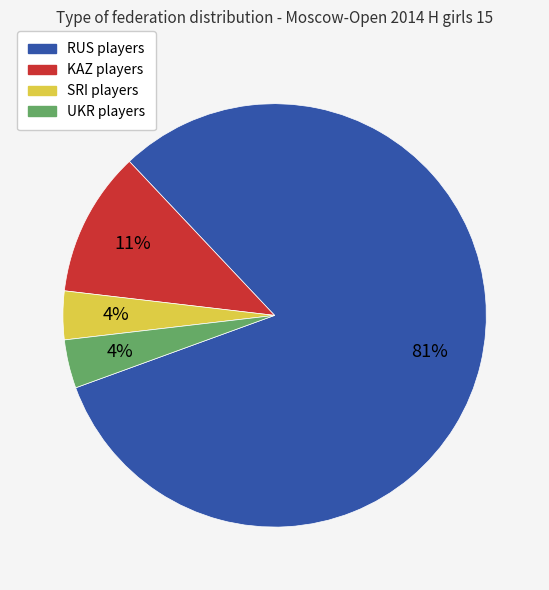

Is there any slice that represents more than half of the pie?

Yes